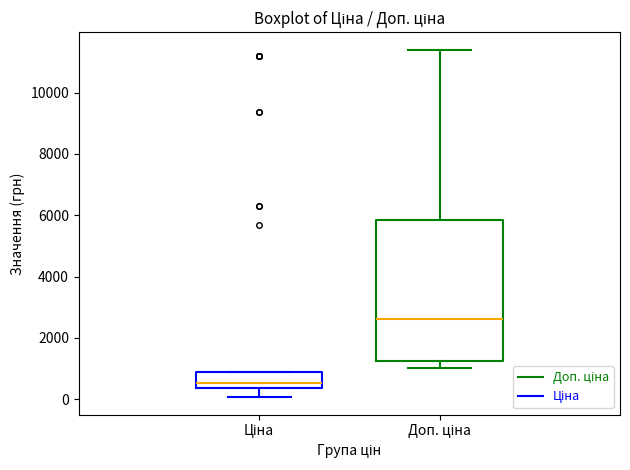

Comparing the boxes themselves (not the whiskers), which one is the tallest?

Доп. ціна